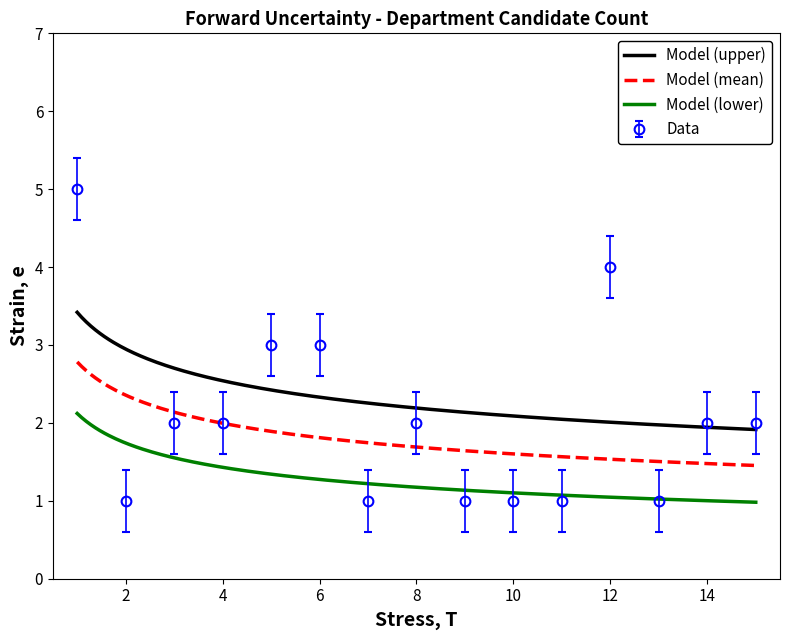

True or false: Model (upper) and Model (lower) intersect in this chart.

False